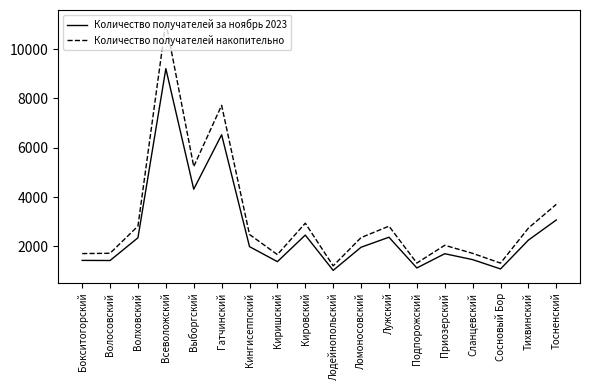

At how many categories does at least one series exceed 8744?

1